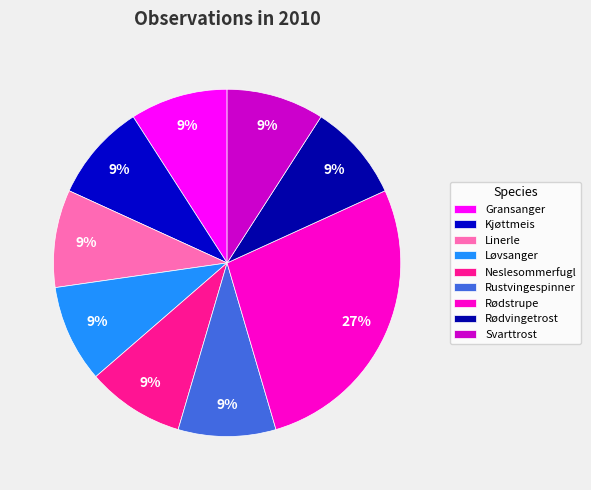

Count the number of slices in the pie.

9